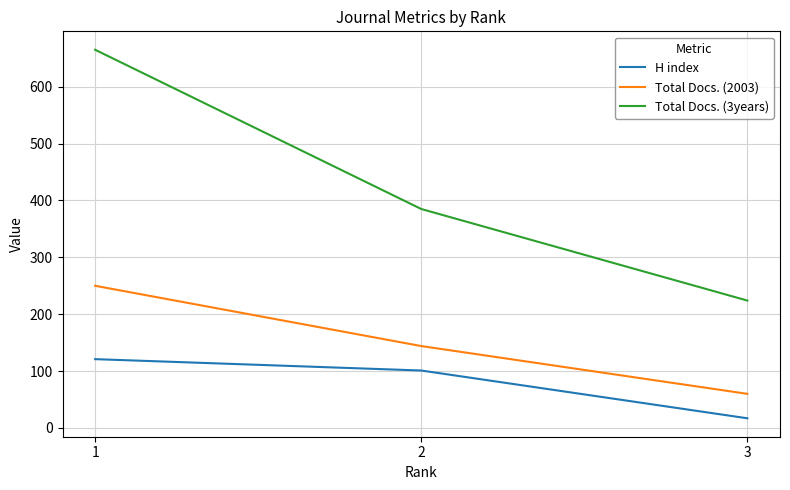

What is the difference between the maximum and minimum values in the H index series?

104